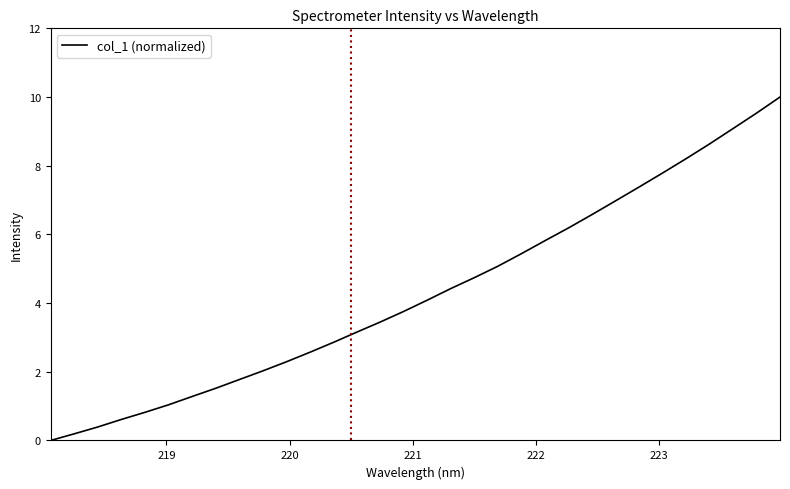

What is the greatest value displayed?

10.0